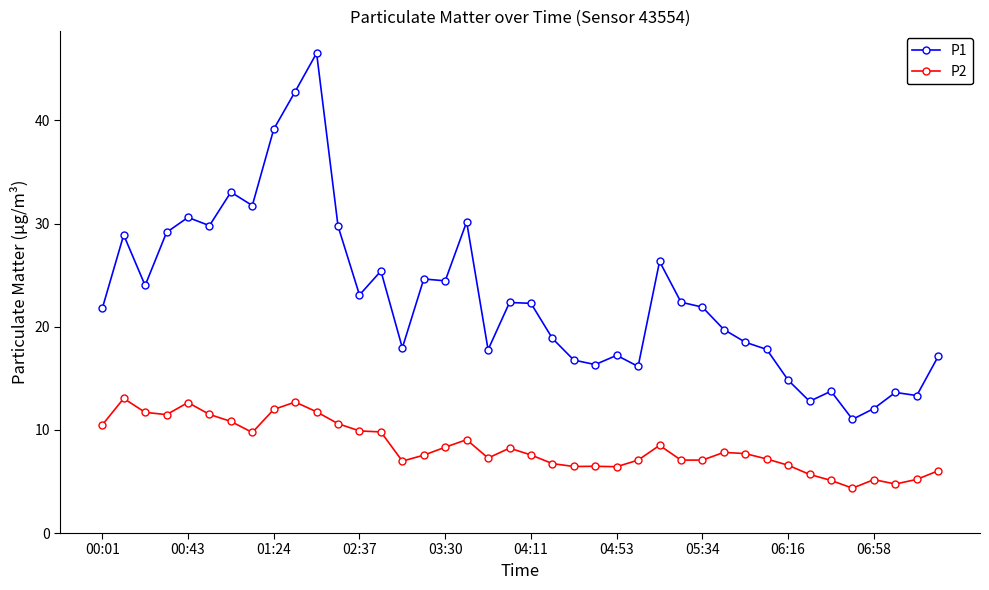

True or false: P1 and P2 intersect in this chart.

False